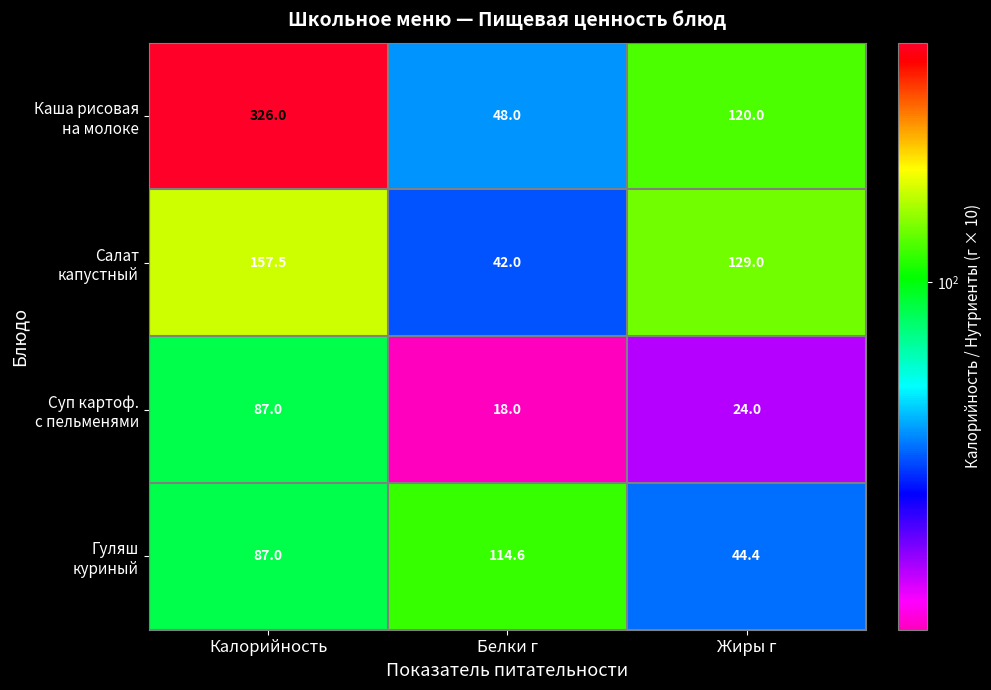

What is the greatest value displayed?

326.0